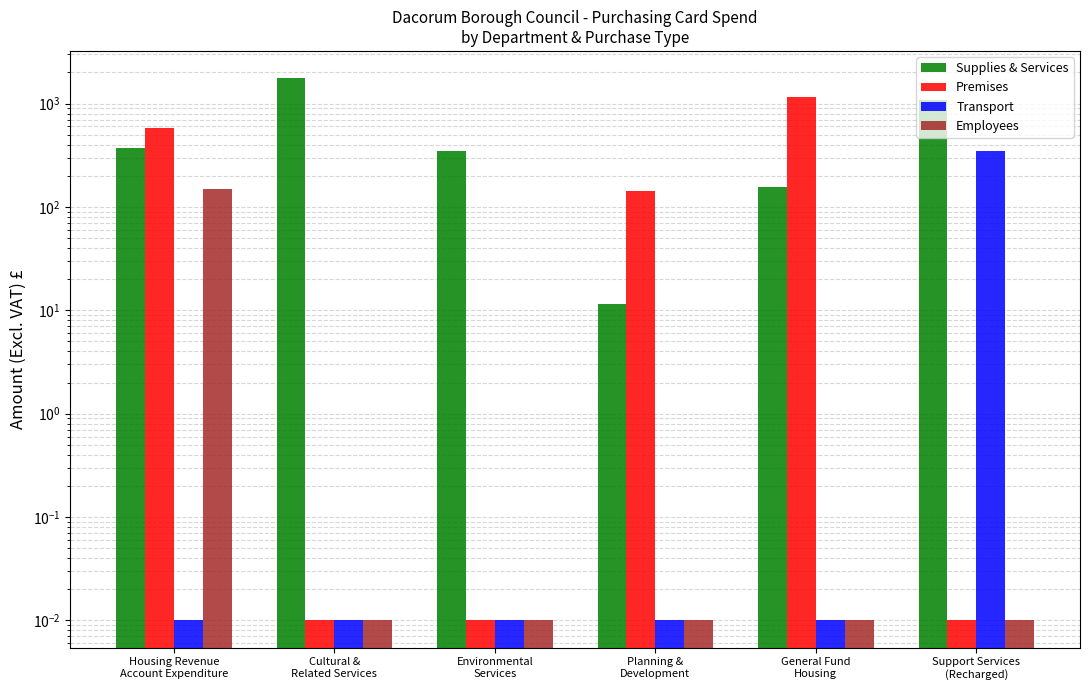

Which series changed the most between Housing Revenue
Account Expenditure and Support Services
(Recharged)?

Supplies & Services